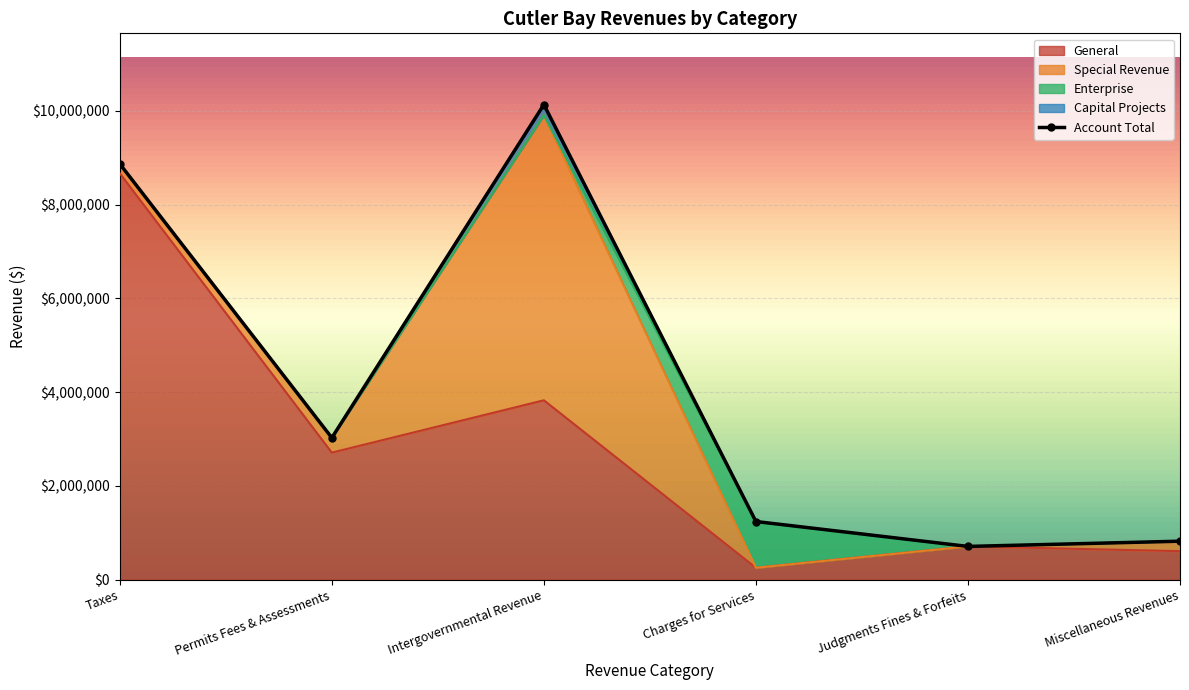

What is the total value across all series at Intergovernmental Revenue?

20265394